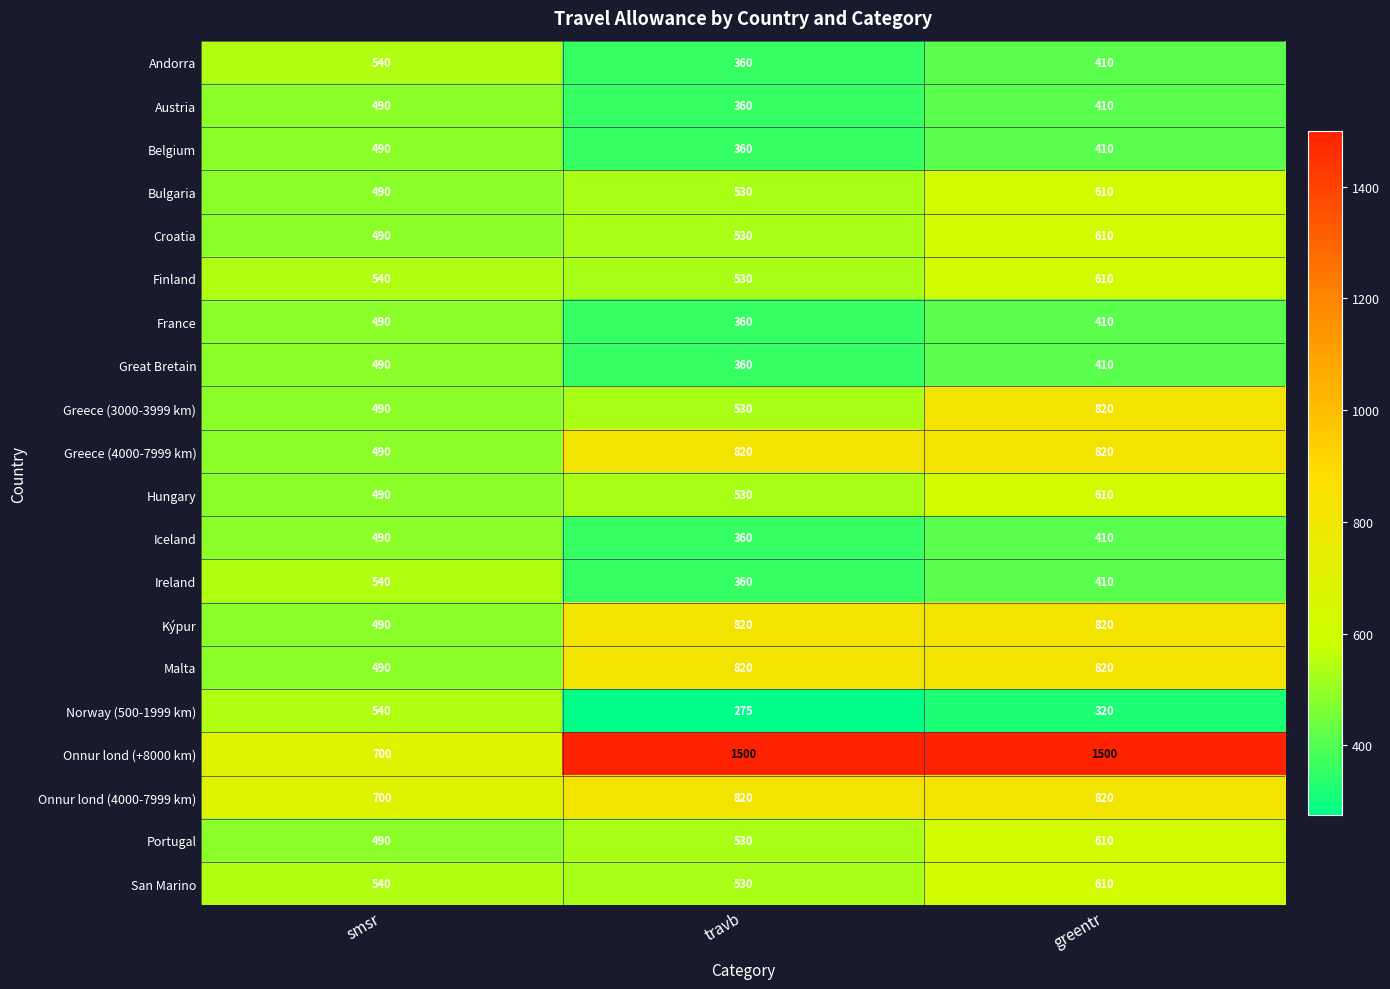

How many data points in Great Bretain are above 410?

1